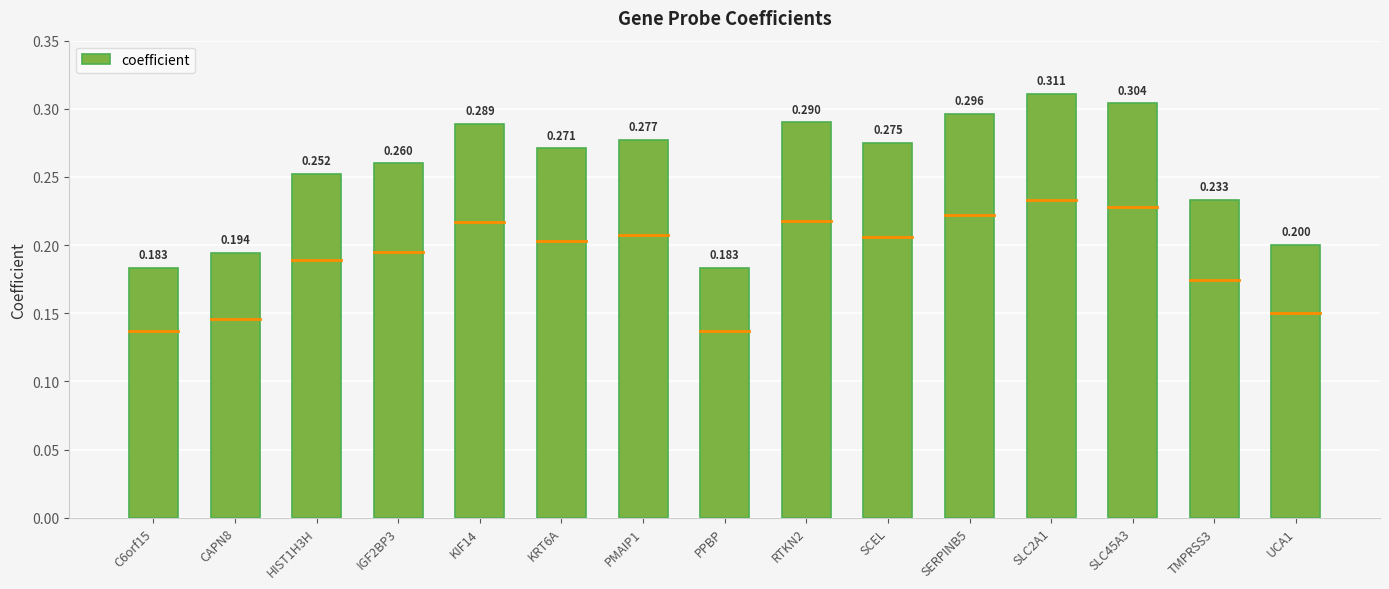

Between IGF2BP3 and PMAIP1, which is larger?

PMAIP1